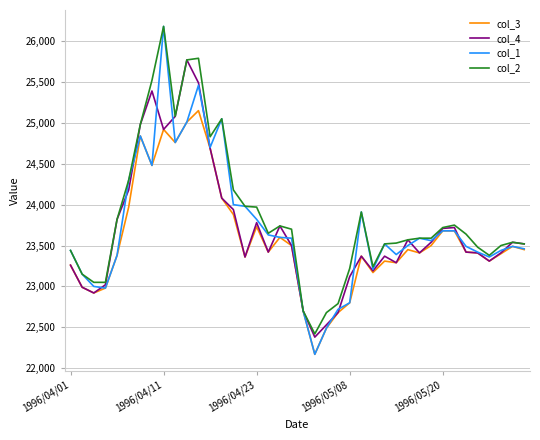

Which series has the largest total across all categories?

col_2